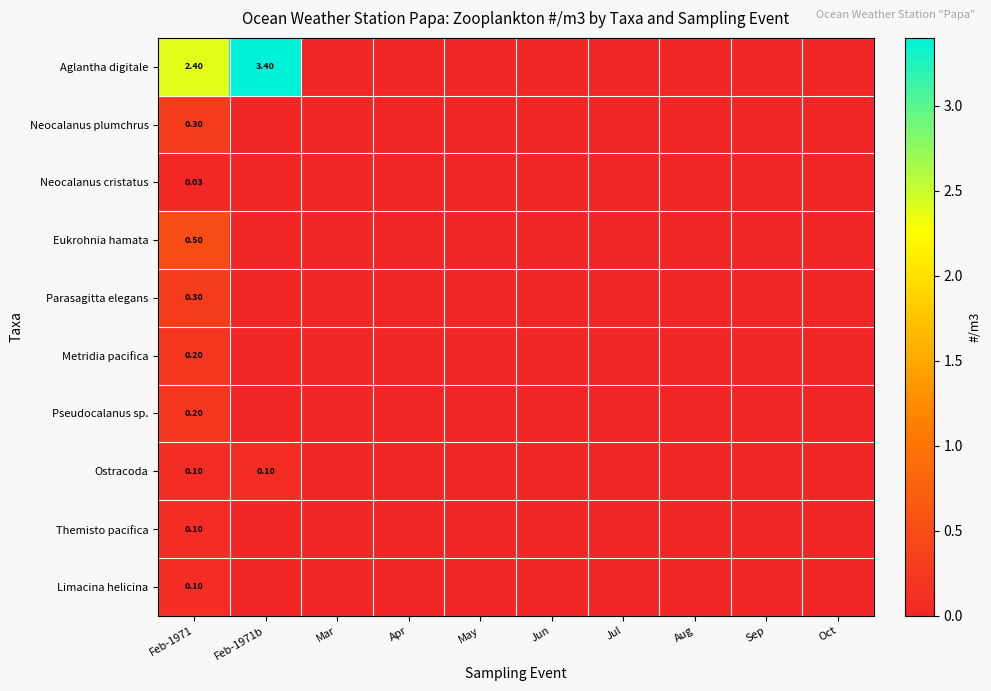

At which category does the chart reach its minimum across all series?

Mar